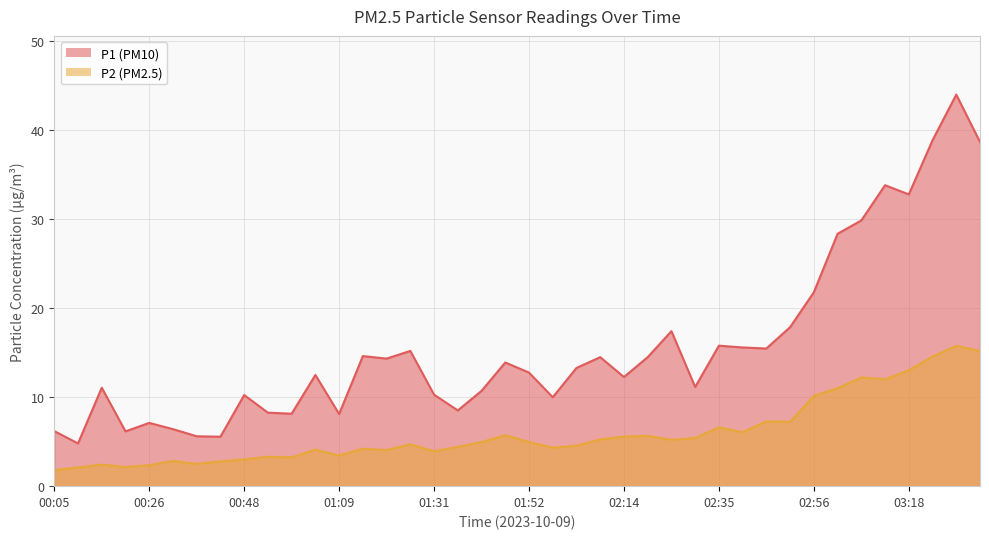

At which category is the sum across all series the highest?

03:29